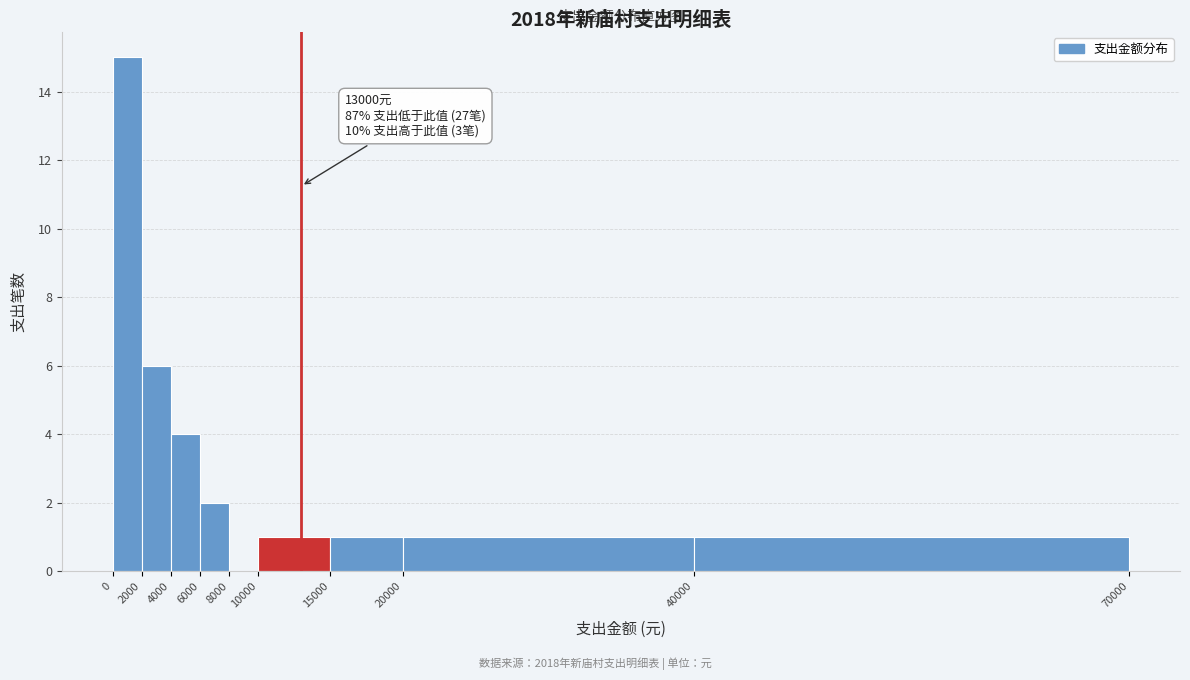

Which range on the x-axis has the tallest bar?

0 to 2000